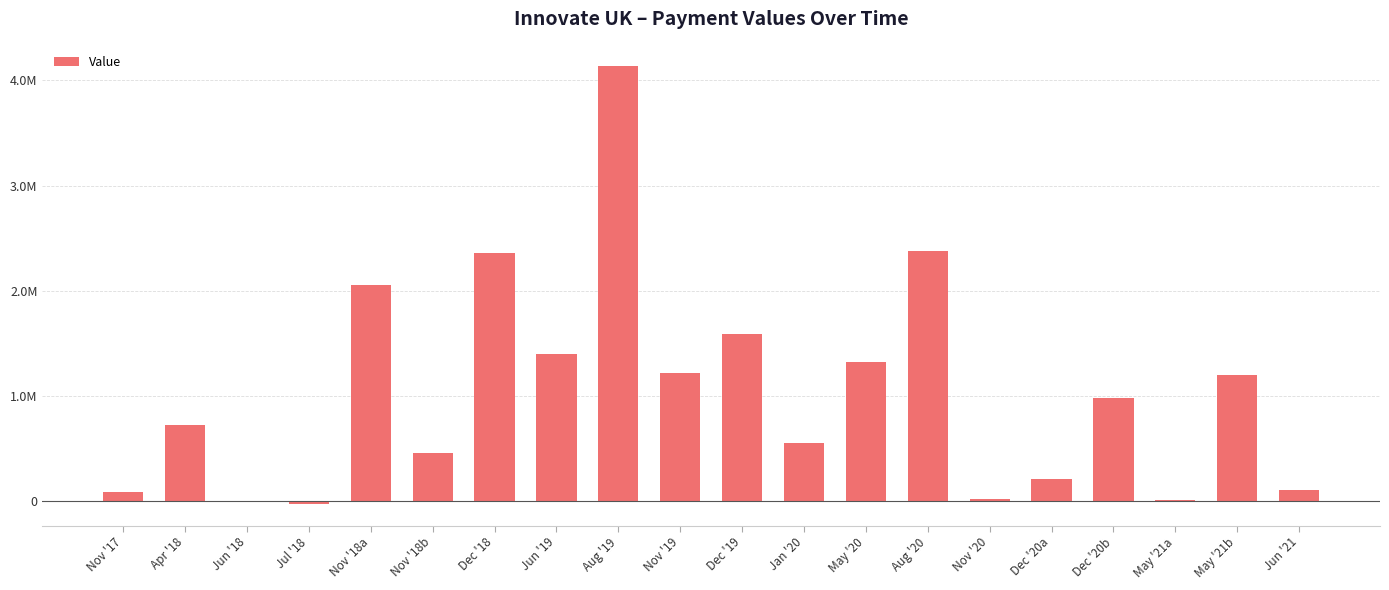

Are the bars grouped side by side (vs. stacked)?

No